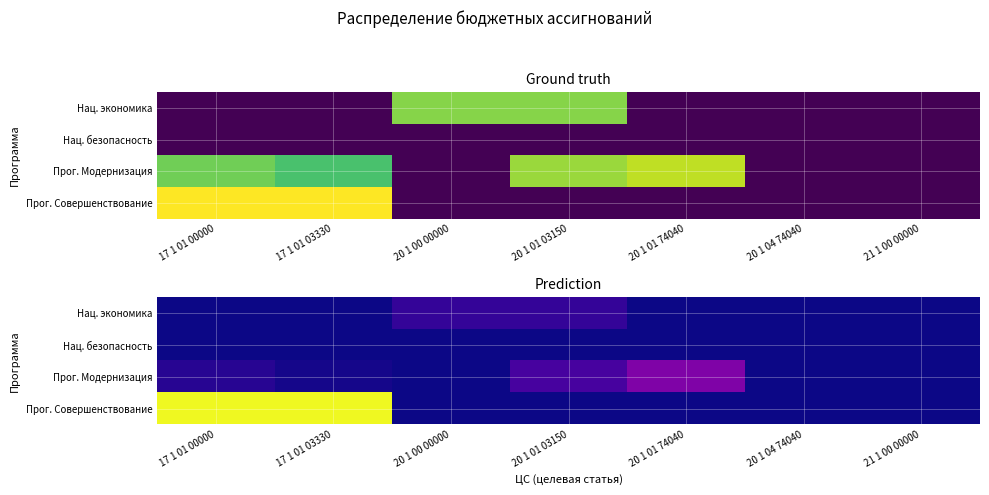

Which series has the widest spread of values?

Прог. Совершенствование